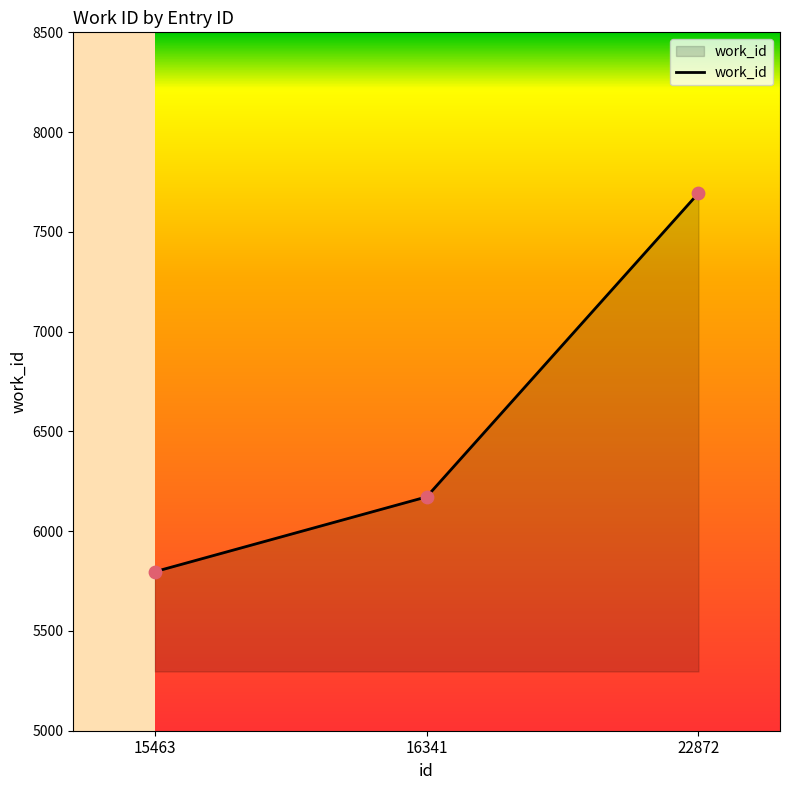

Between 16341 and 15463, which is larger?

16341